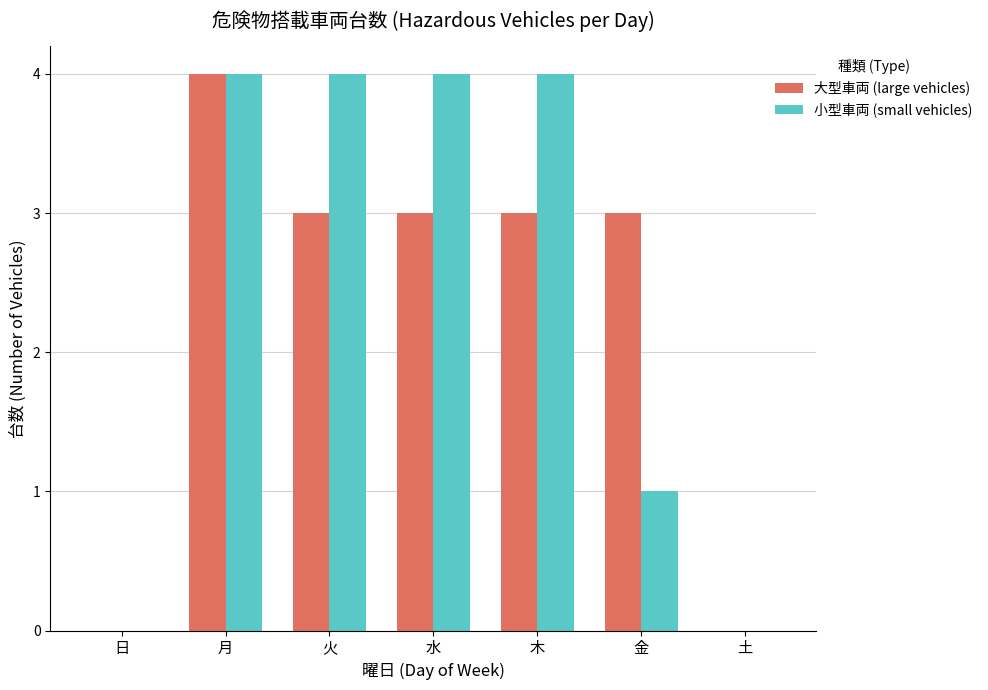

What are all the series names shown in the legend?

大型車両 (large vehicles), 小型車両 (small vehicles)